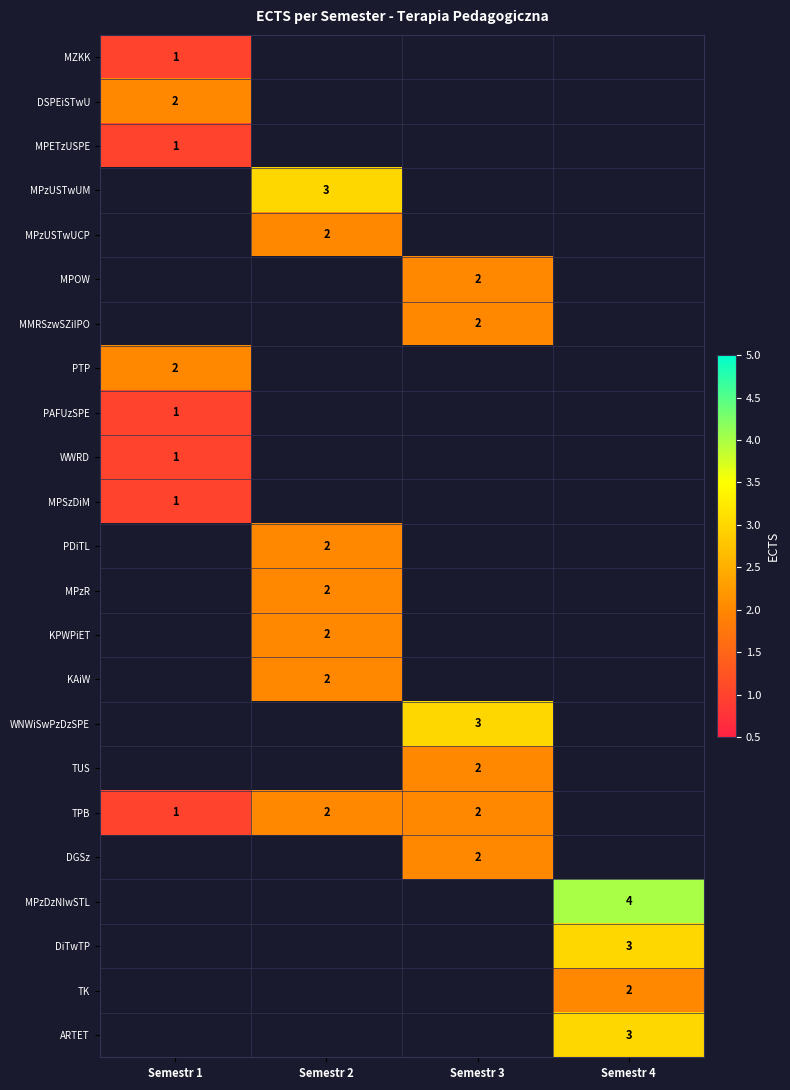

At how many categories does at least one series exceed 1?

4